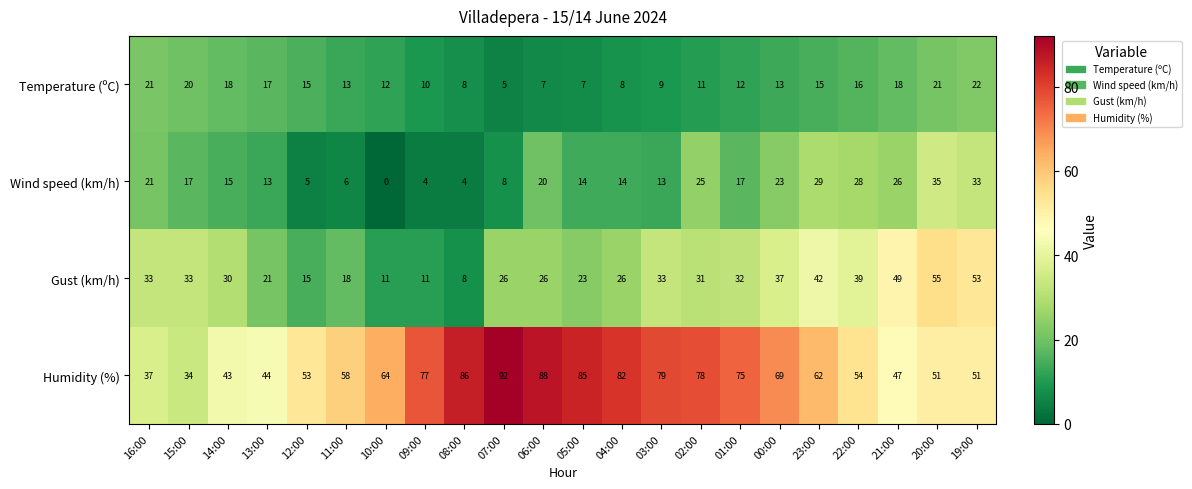

What is the maximum value shown in the chart?

92